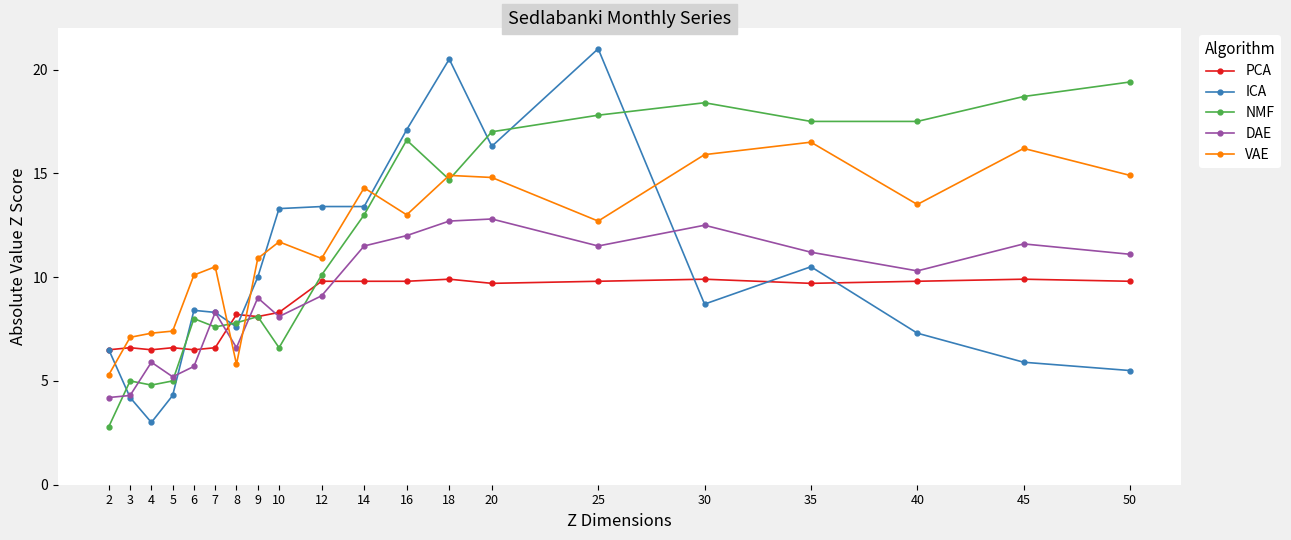

How many intersections are there between DAE and NMF?

7